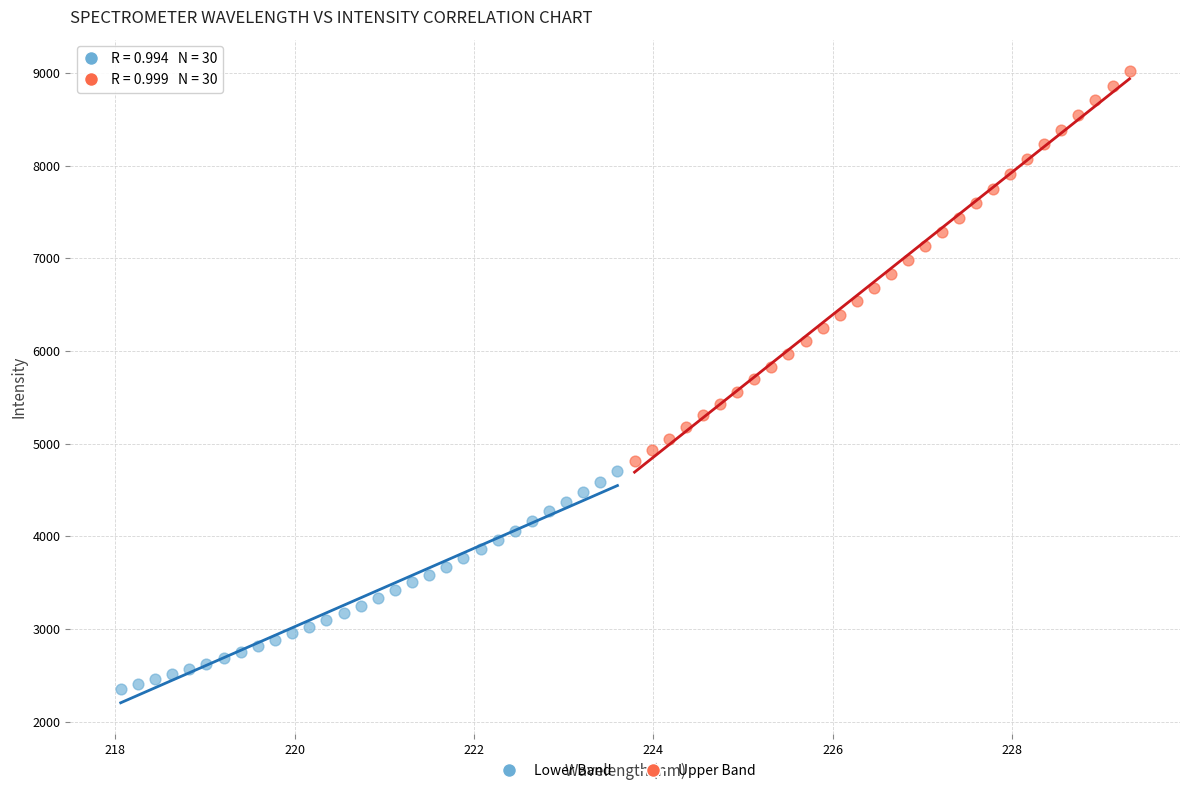

Which series reaches the maximum Y coordinate?

Upper Band